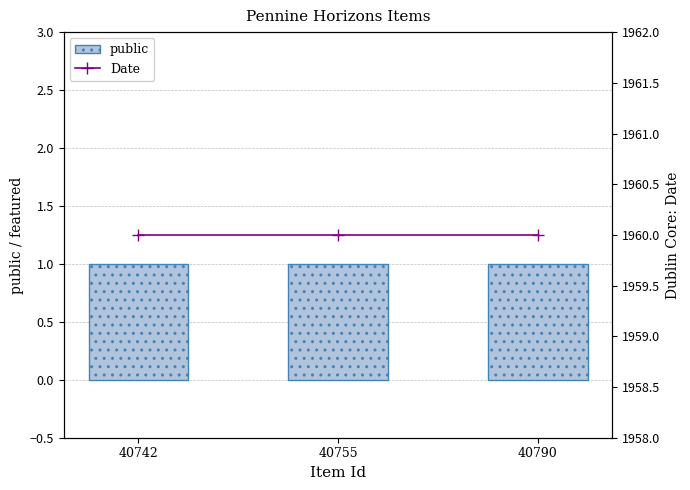

Between 40742 and 40790, which series saw the biggest shift?

public